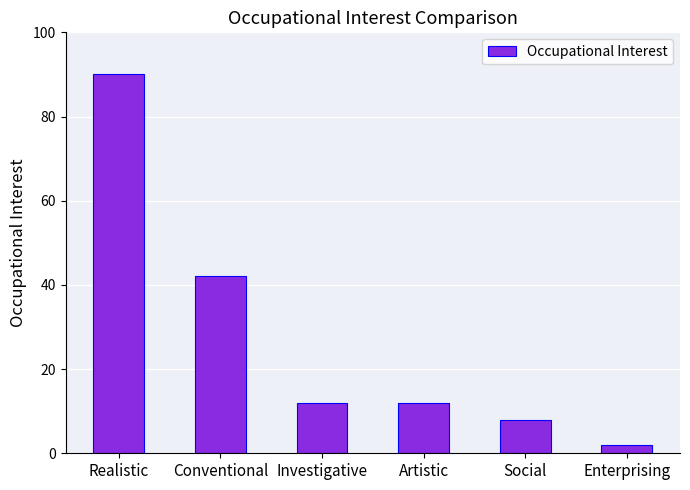

What is the smallest value displayed?

2